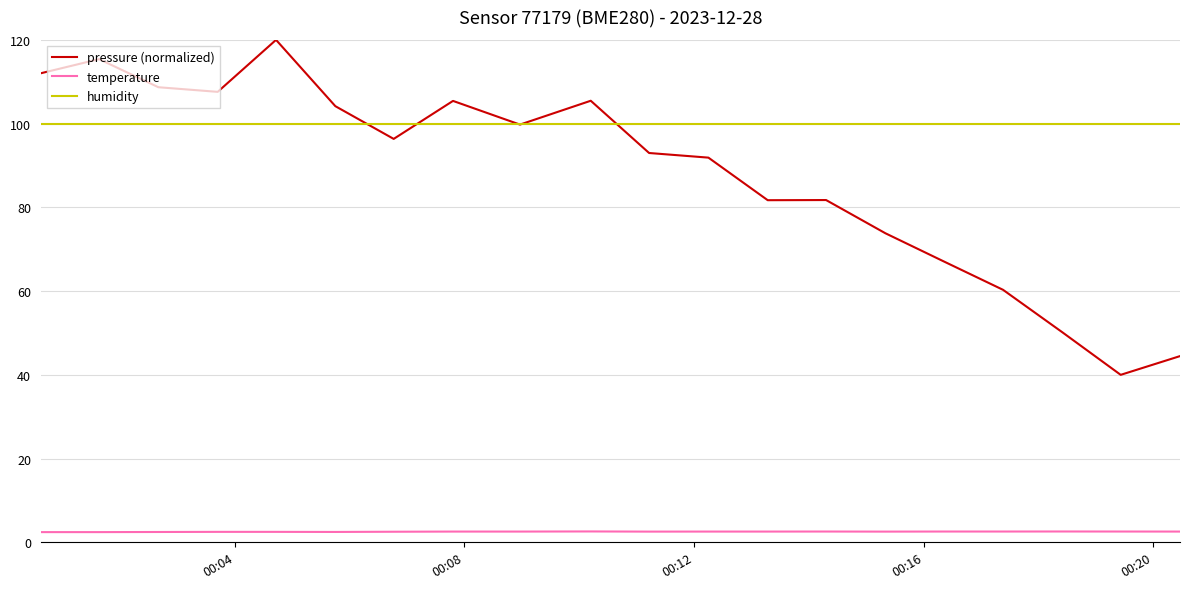

What is the minimum value shown in the chart?

2.4